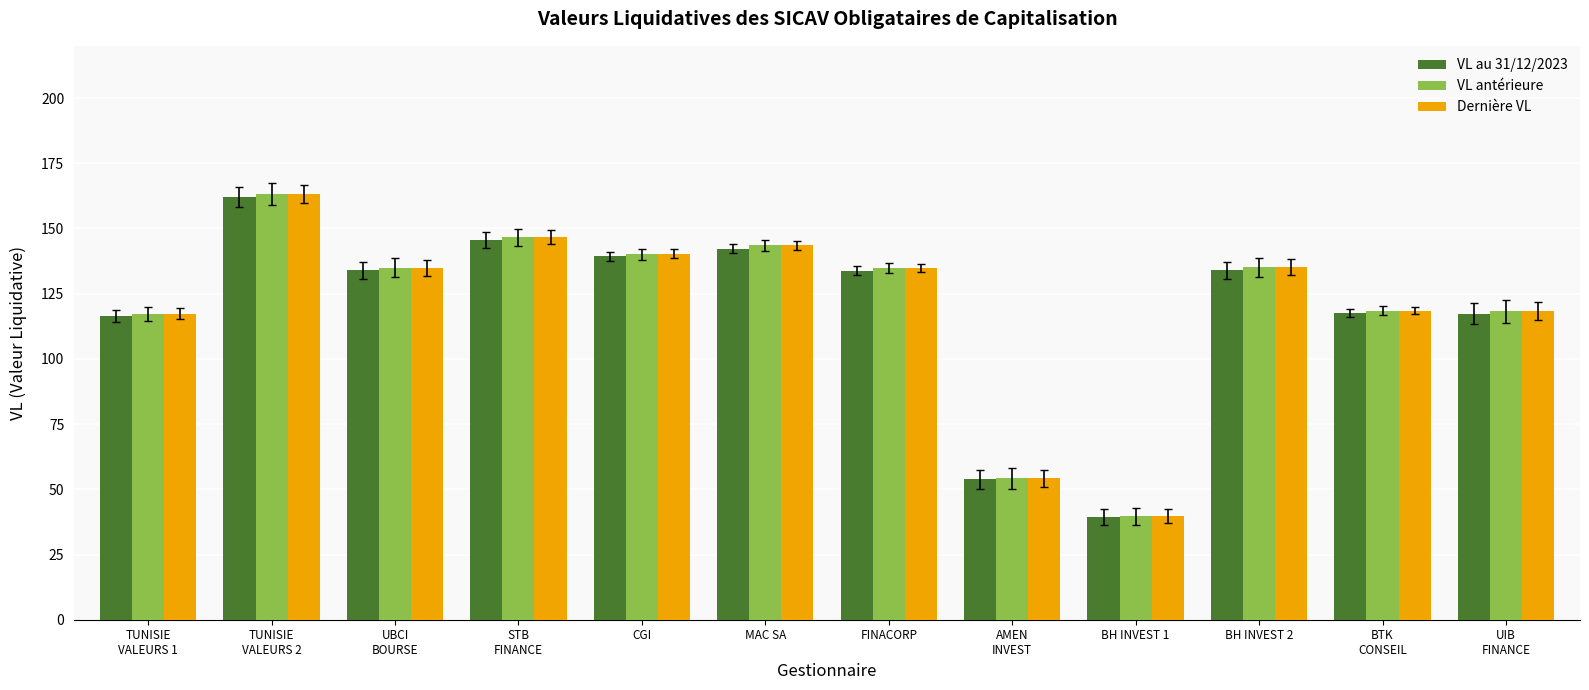

True or false: VL au 31/12/2023 has a value of 33.2 at FINACORP.

False